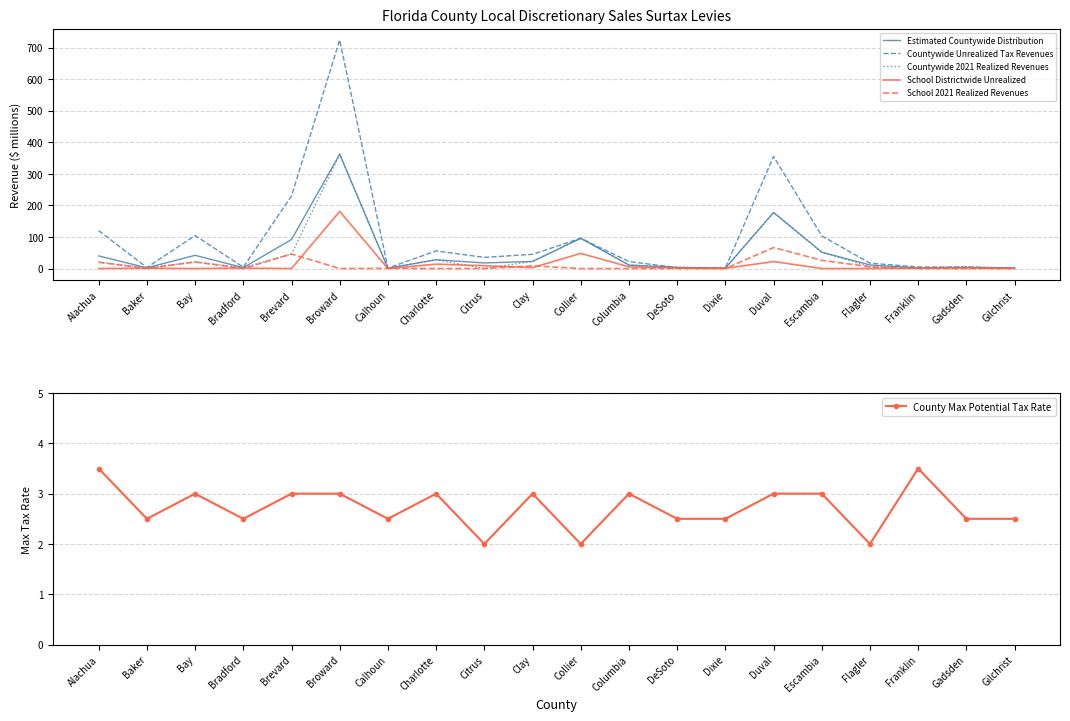

Does the chart display data point markers on the line(s)?

No